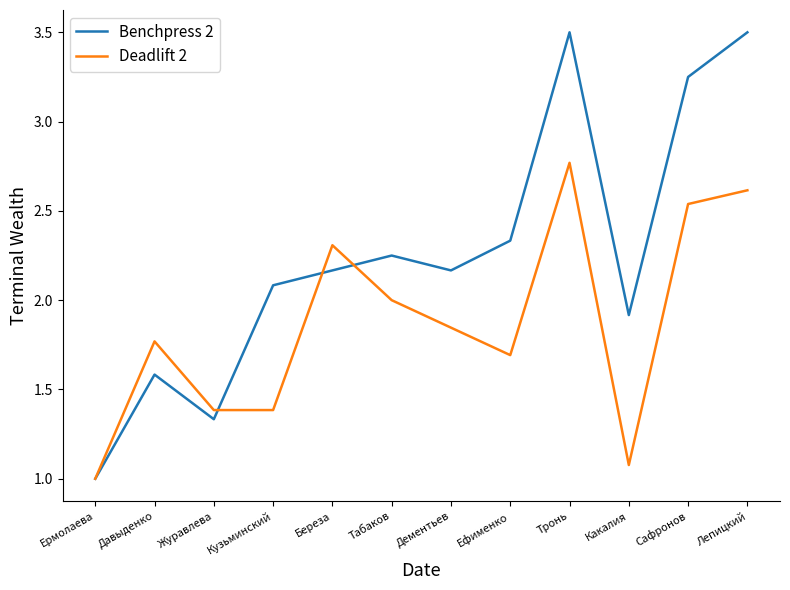

What position from the left is Береза?

5